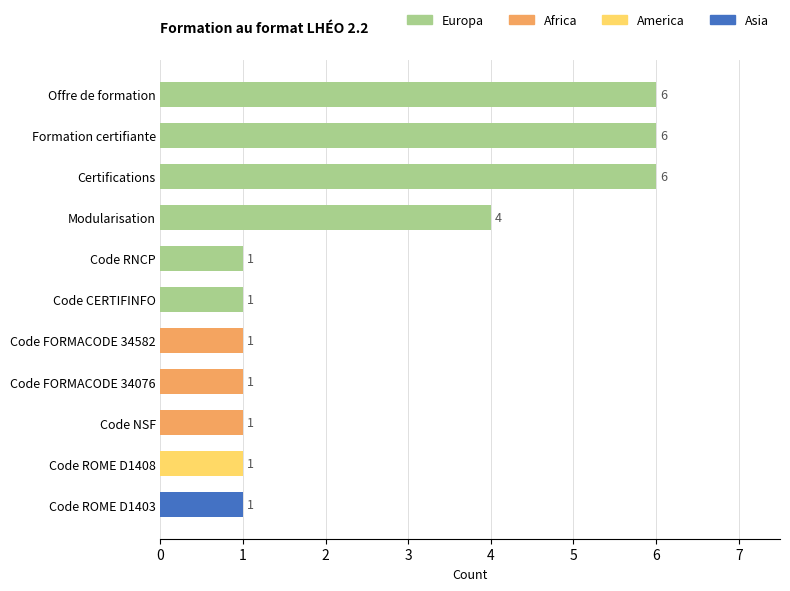

What are all the series names shown in the legend?

Europa, Africa, America, Asia